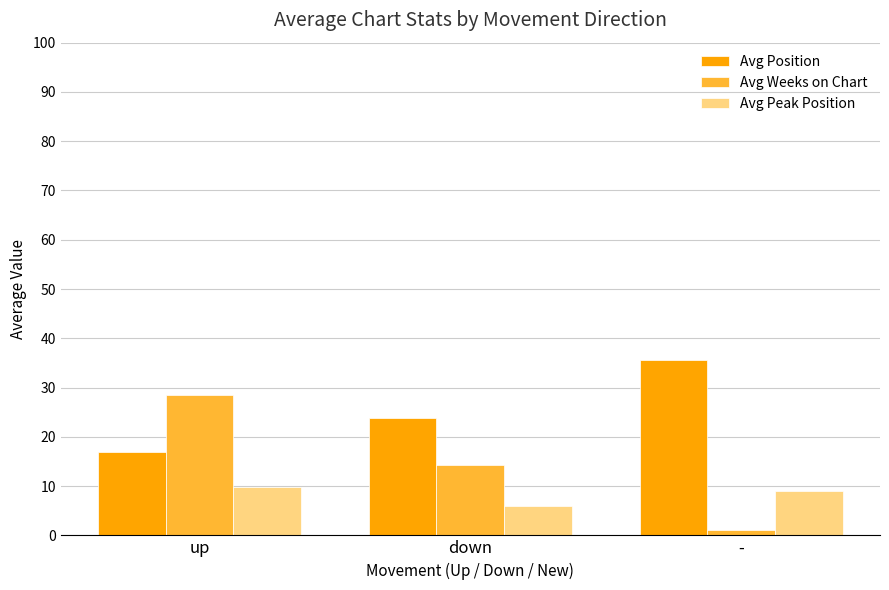

Rank the series at - from highest to lowest value.

Avg Position, Avg Peak Position, Avg Weeks on Chart